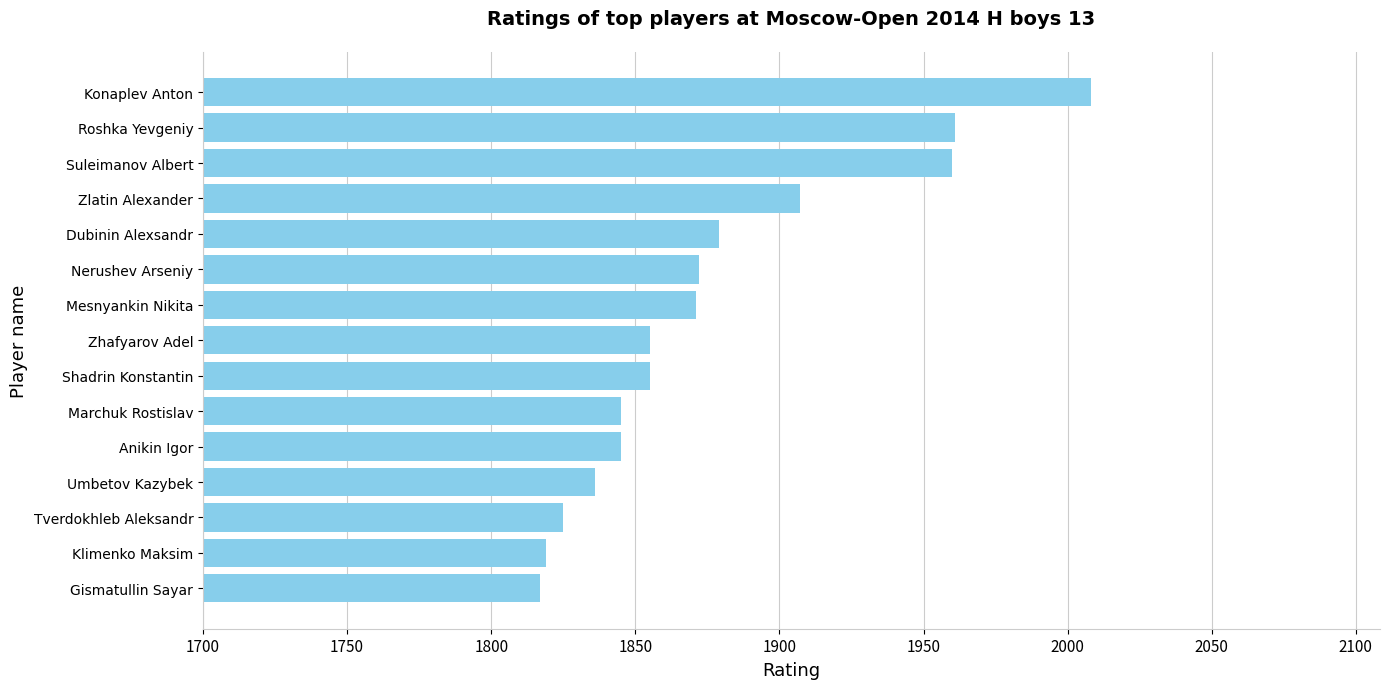

How many values are below 1855?

6